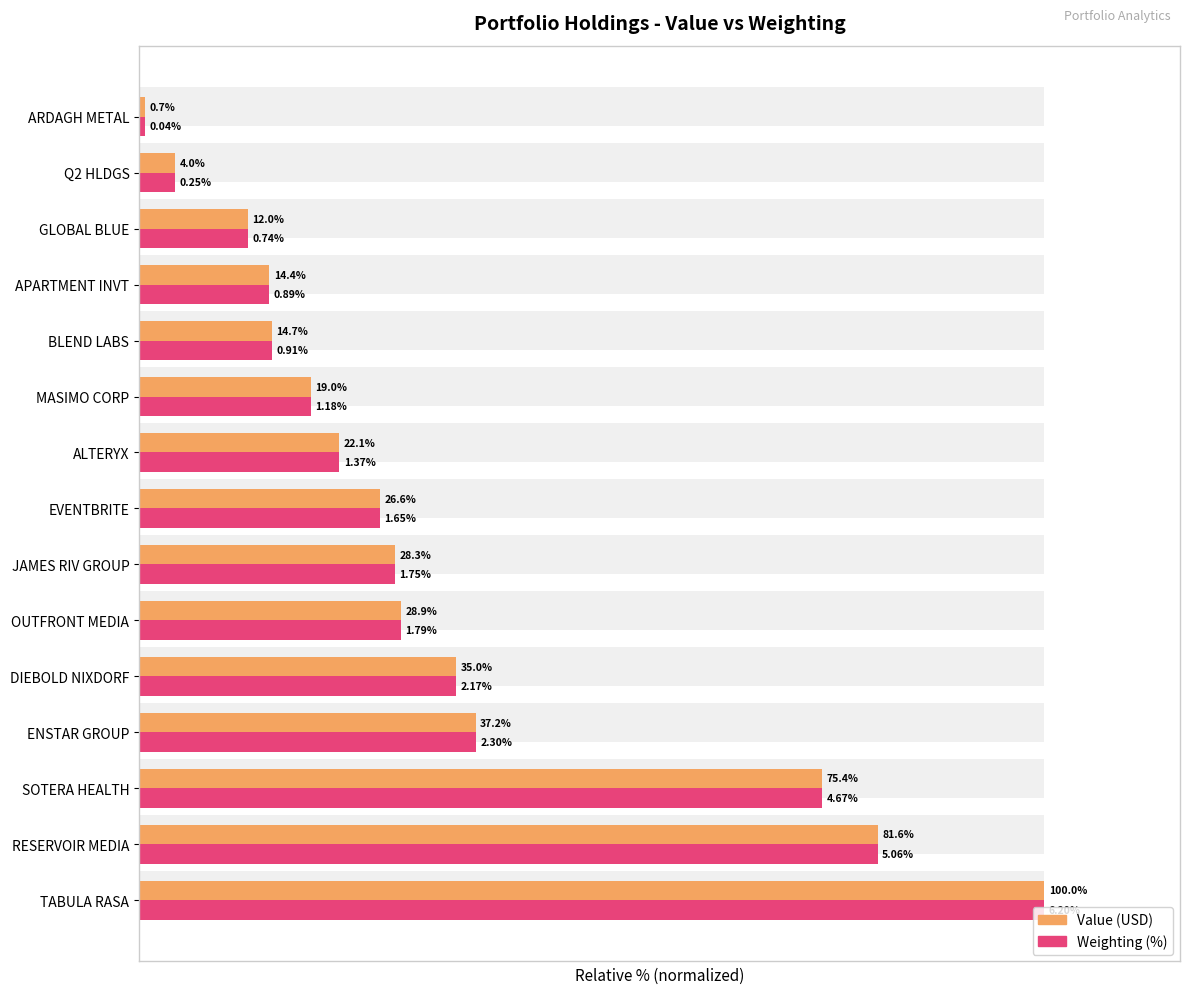

Is the value of Weighting (%) at Q2 HLDGS greater than the value of Value at Q2 HLDGS?

No